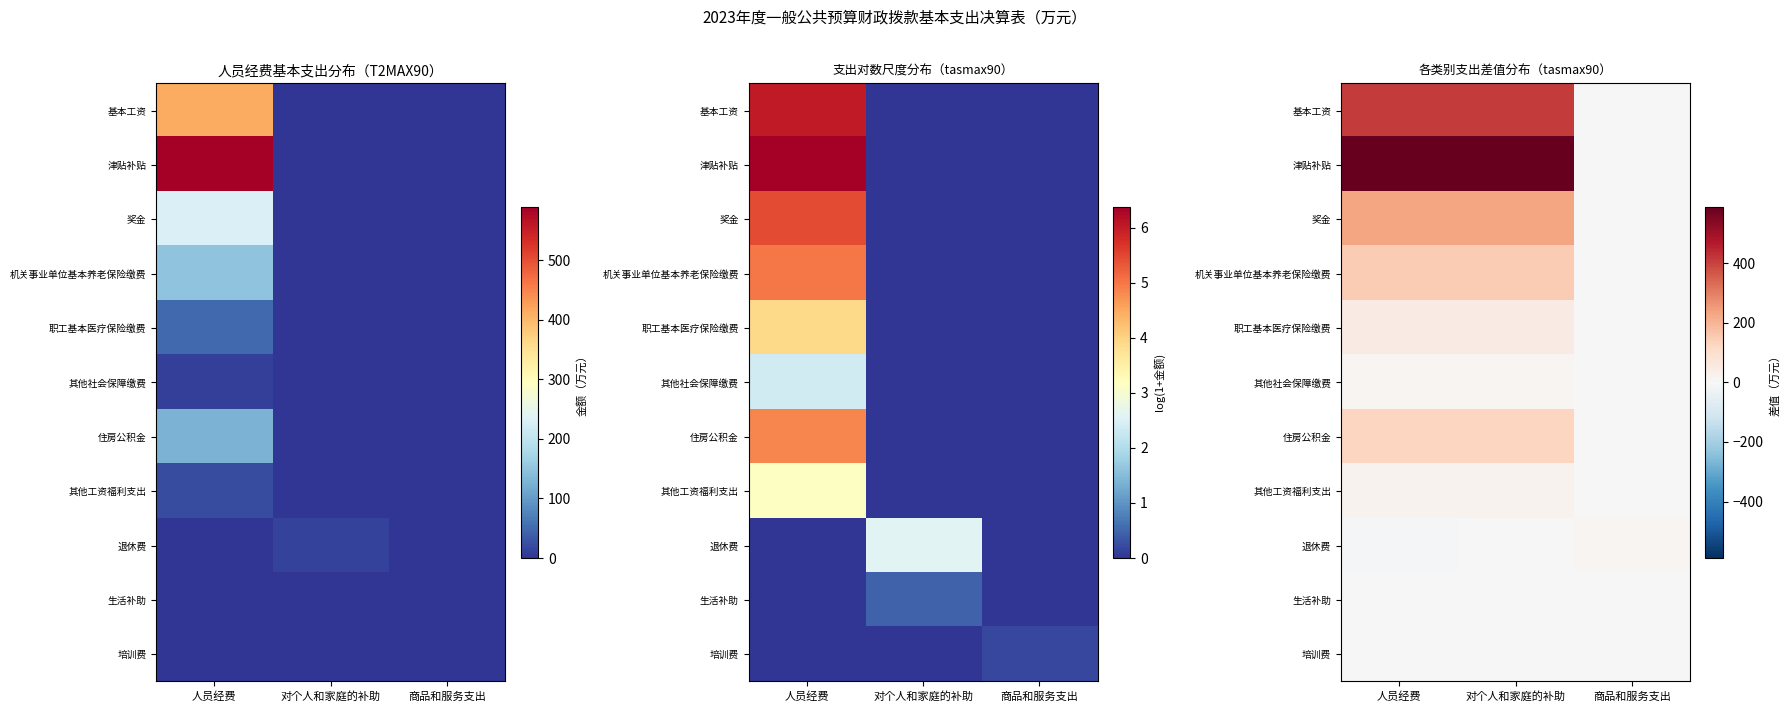

What is the approximate value of 住房公积金 at 人员经费?

127.6